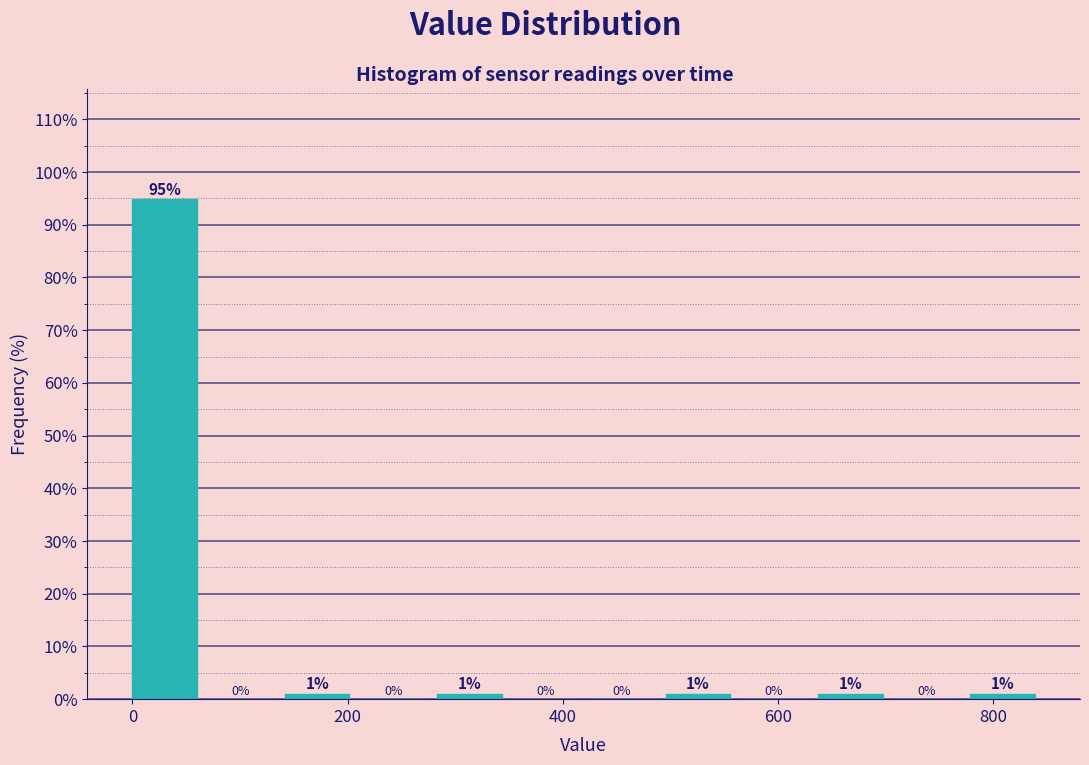

Read against the x-axis, roughly where is the centre of the tallest bar?

40